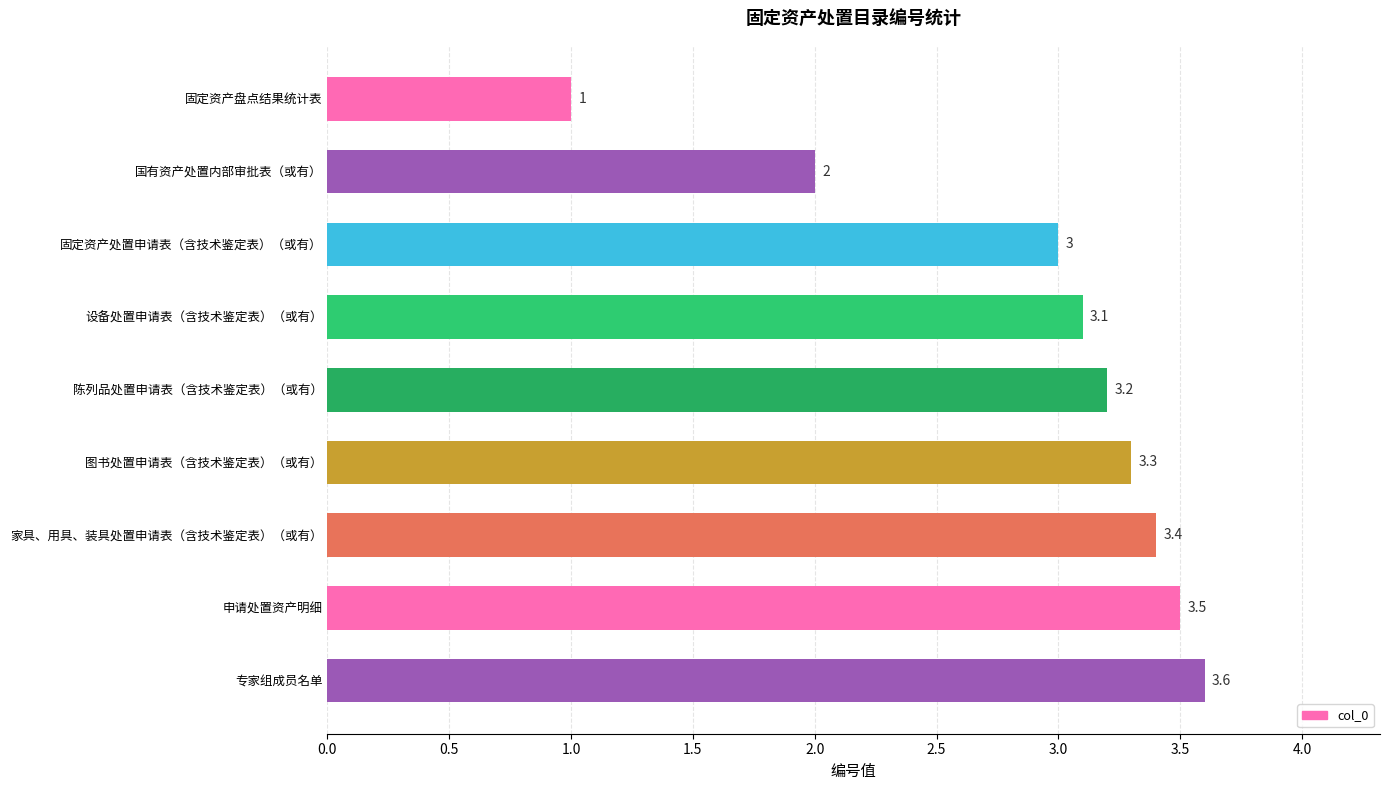

Reading top to bottom, extract all data points from this chart.

1.0	2.0	3.0	3.1	3.2	3.3	3.4	3.5	3.6